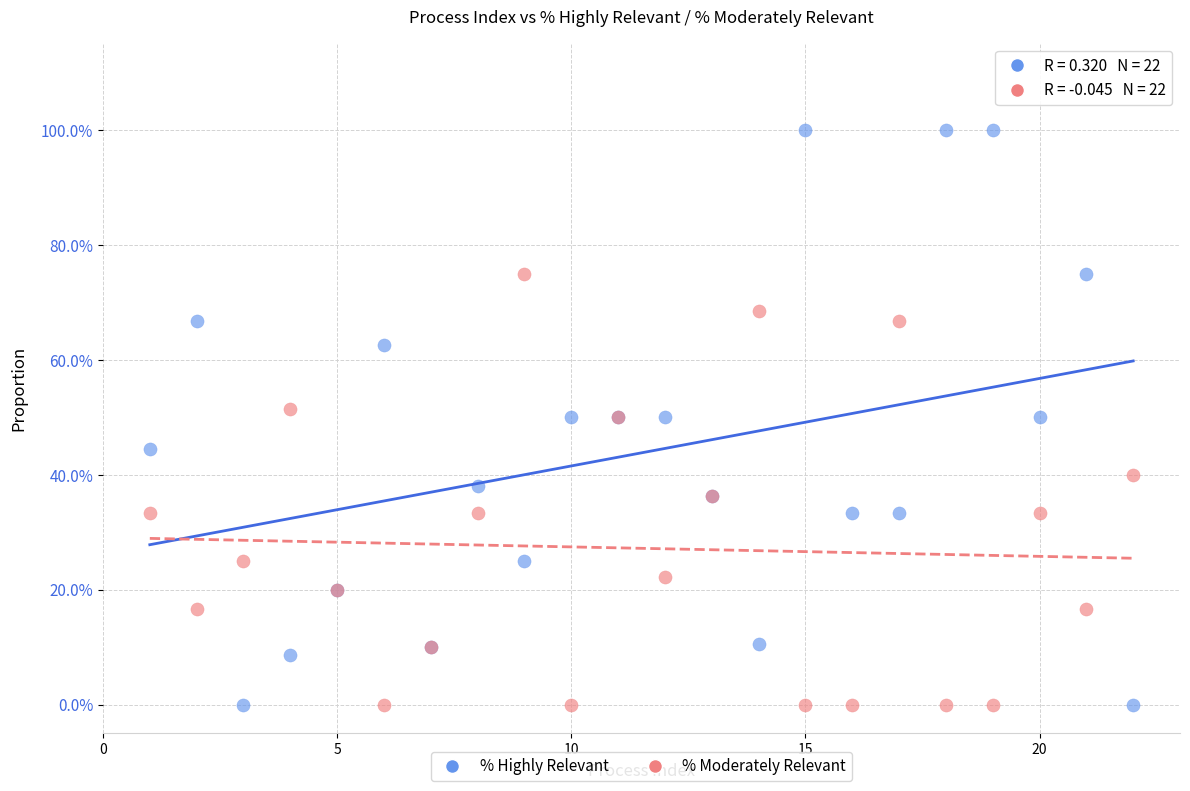

What are all the series names shown in the legend?

% Highly Relevant, % Moderately Relevant